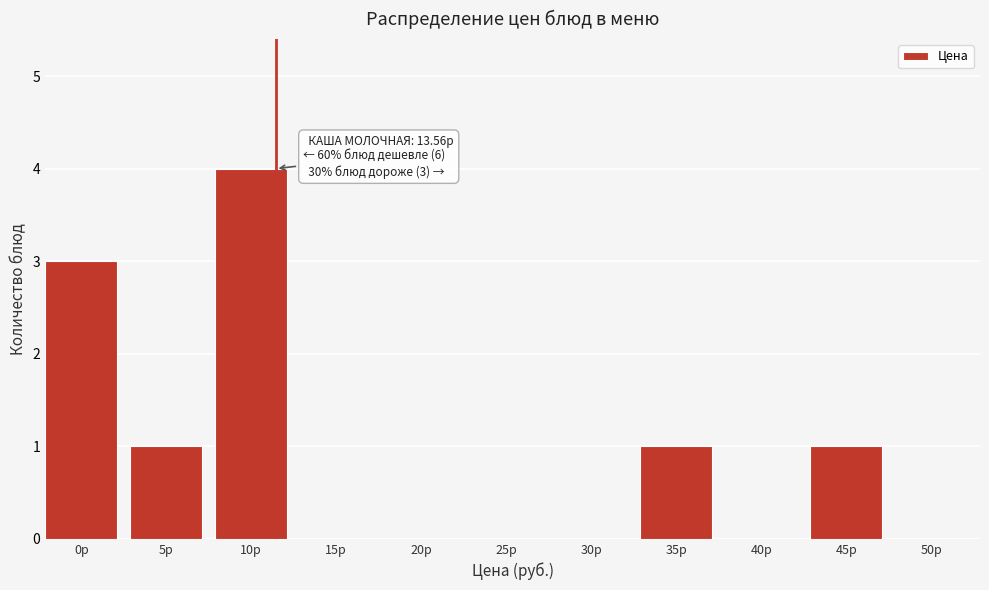

Reading right to left, extract all data points from this chart.

50р=0	45р=1	40р=0	35р=1	30р=0	25р=0	20р=0	15р=0	10р=4	5р=1	0р=3